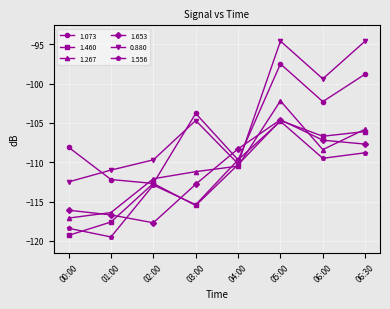

Does the chart have visible grid lines?

Yes